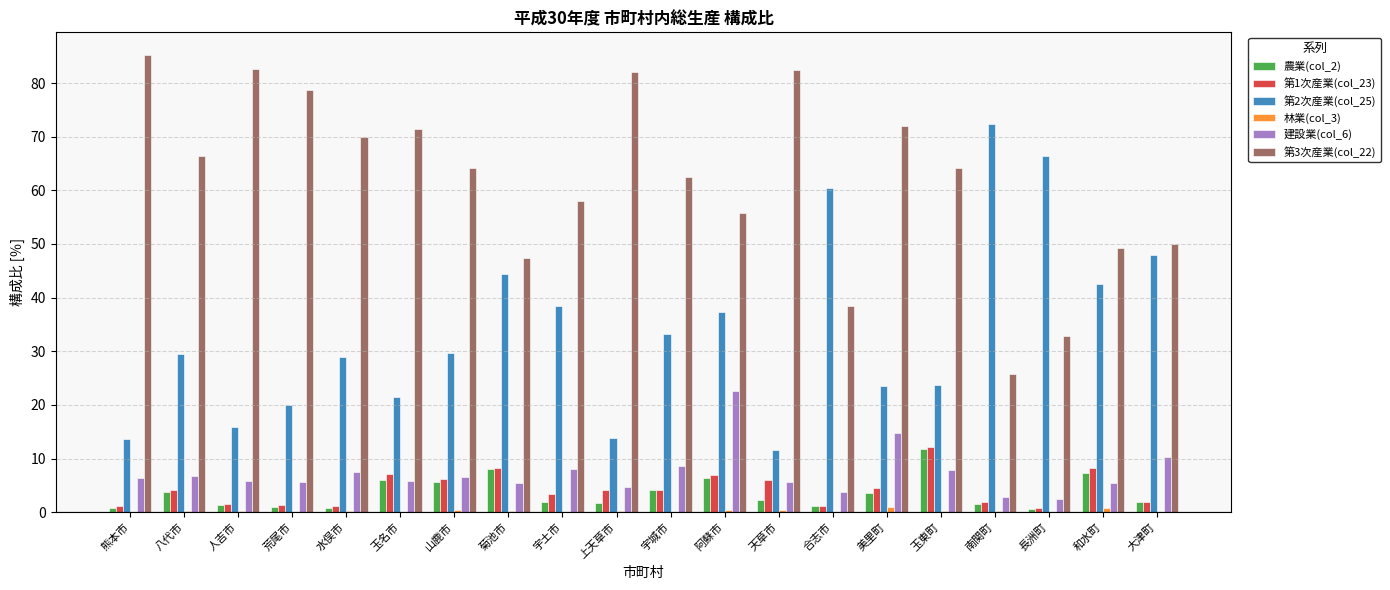

What is the sum of all 建設業(col_6) values?

146.9